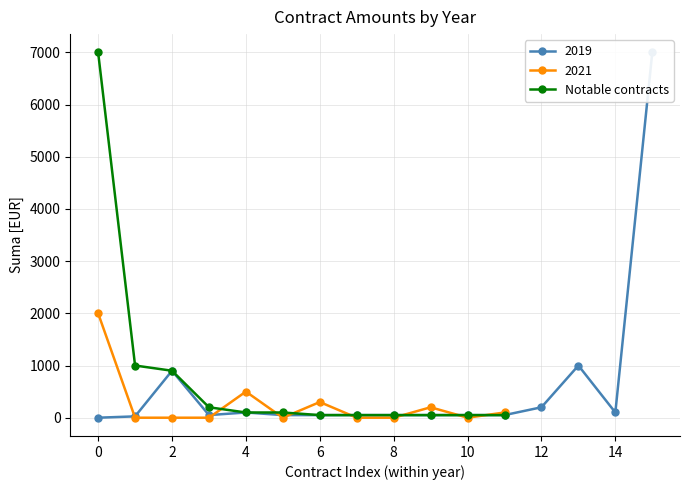

How many data points in 2021 are above 0?

5